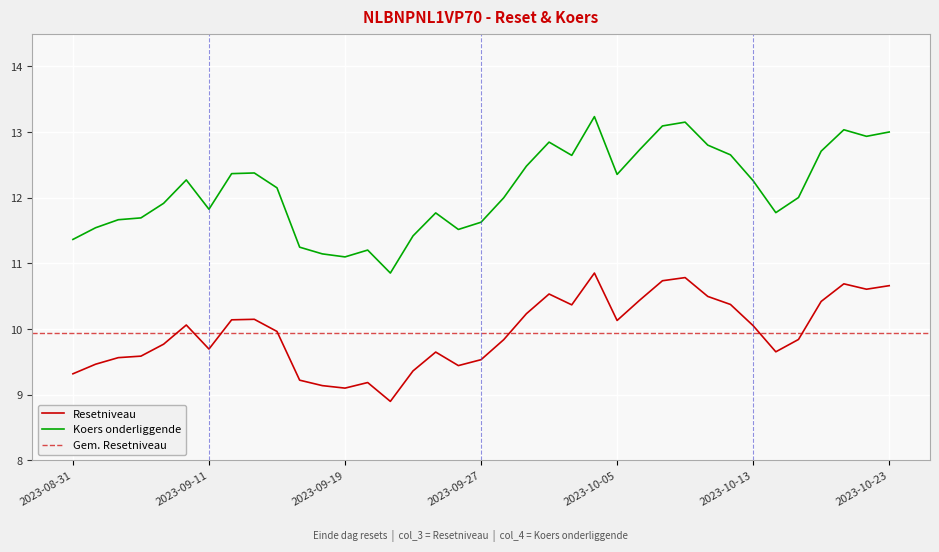

Is it true that Resetniveau equals 2.4 at 2023-10-09?

False